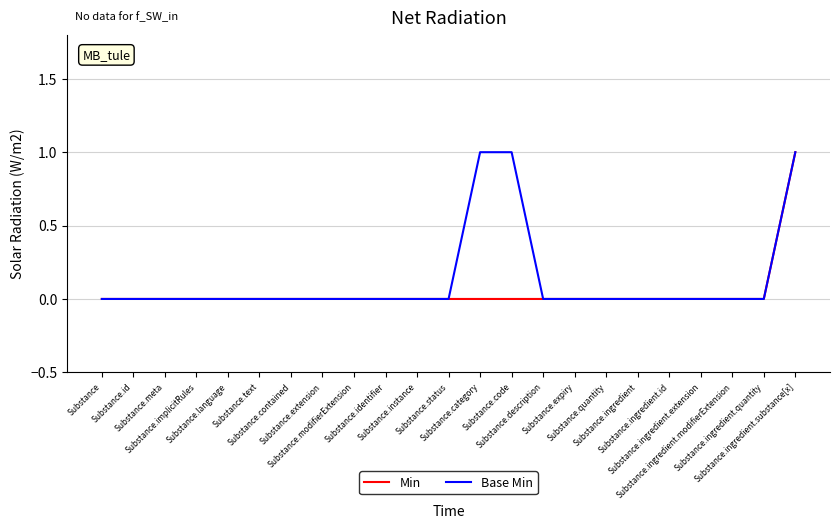

At which category does the chart reach its minimum across all series?

Substance